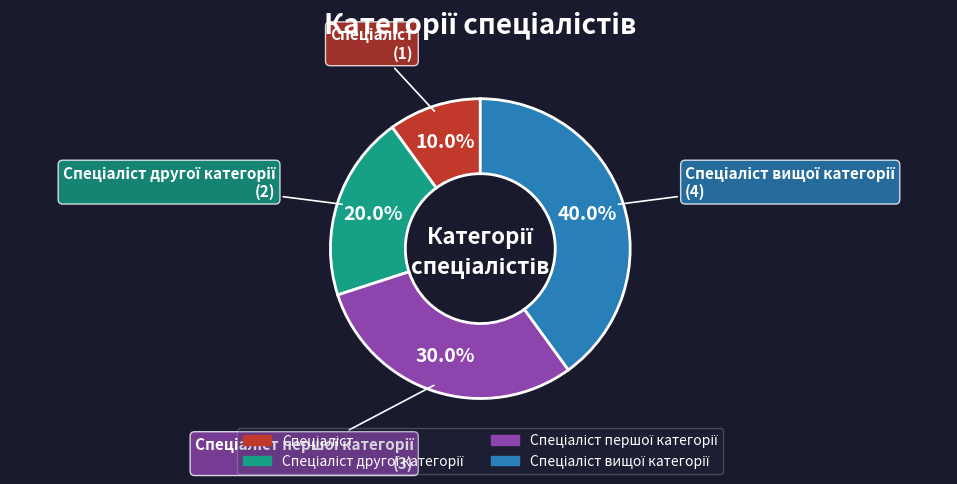

Is there a majority slice in this chart?

No